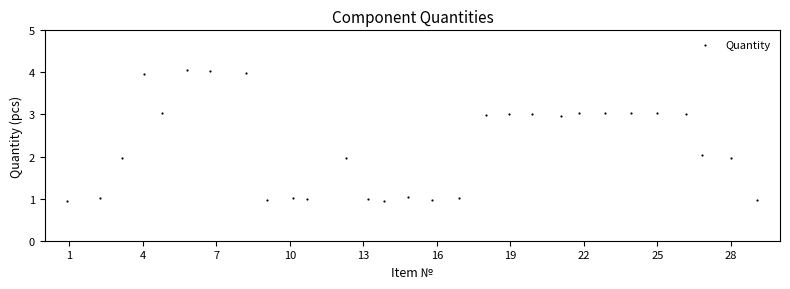

What is the range of X values (max minus min)?

28.1